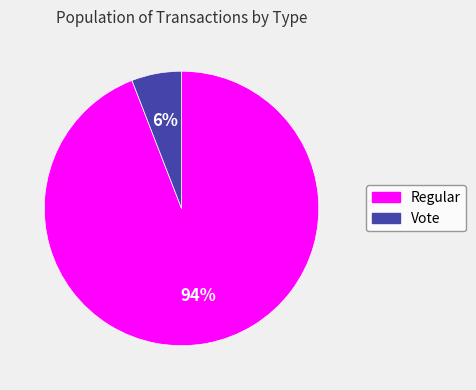

Rank the categories by value from lowest to highest.

Vote, Regular